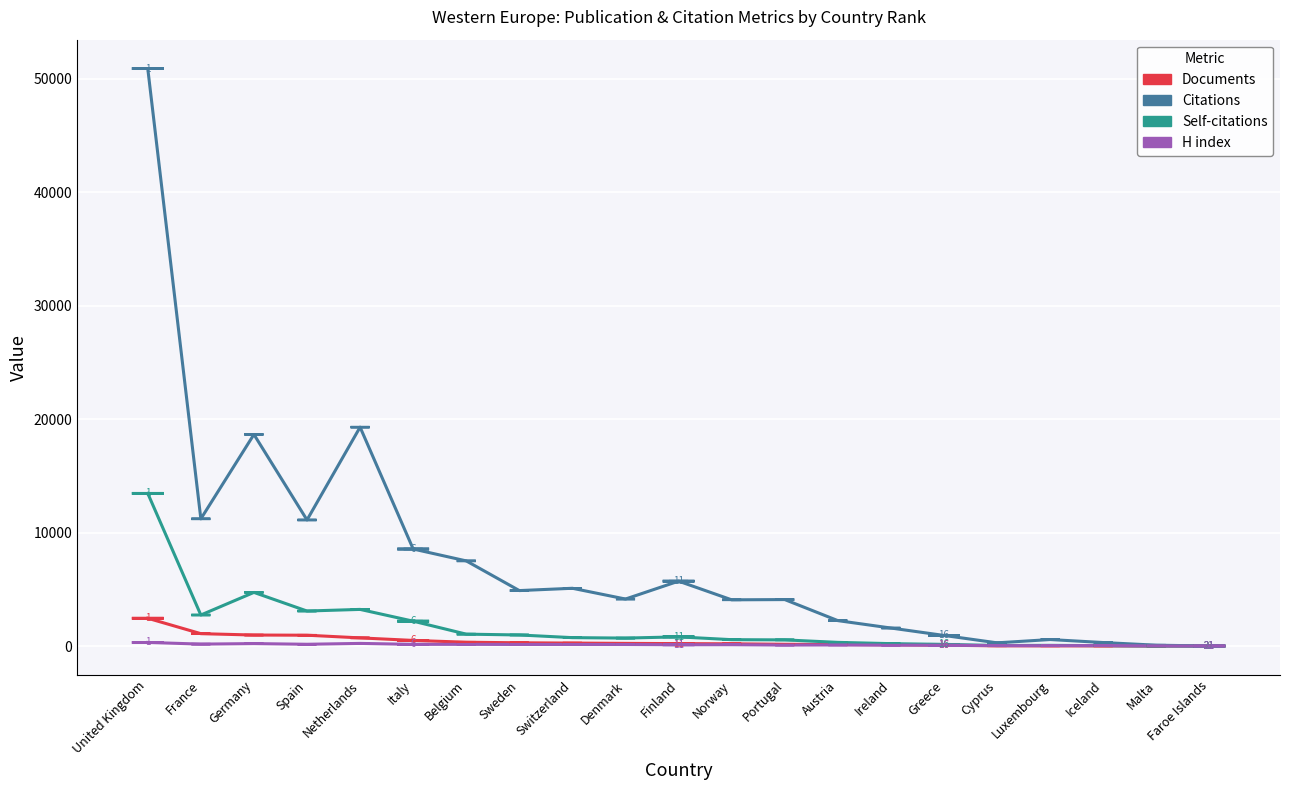

What is the maximum value shown in the chart?

50895